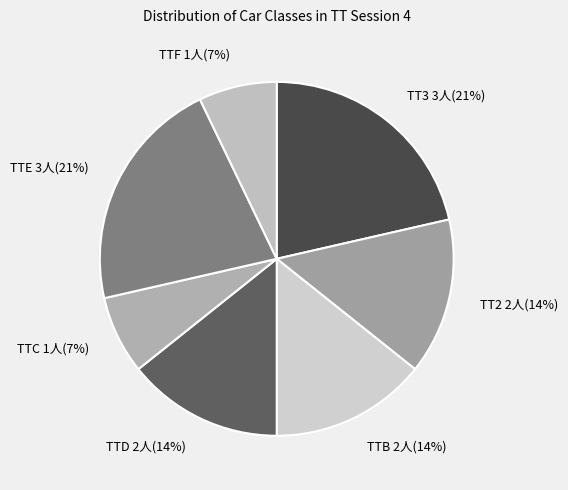

What is the ratio of the value at TTD to the value at TTE?

0.7